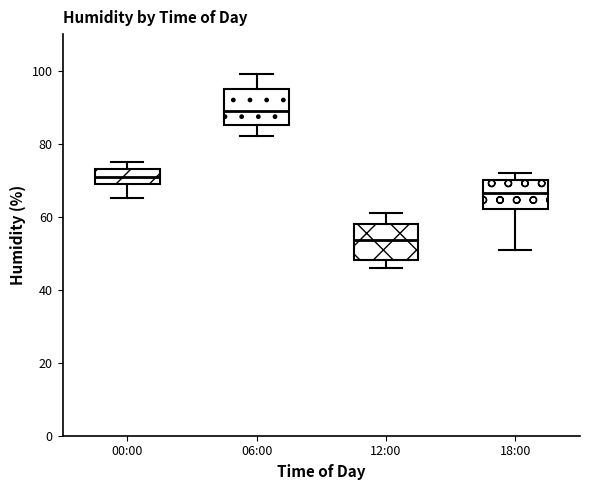

Reading left to right, transcribe this box plot: for each box, give where its median line is, the range the box spans, and where its two whiskers end, as read against the y-axis. The values are not printed on the chart, so give them approximately, as read against the axis.

00:00: median 72, box 70 to 74, whiskers 66 to 76
06:00: median 90, box 86 to 96, whiskers 82 to 100
12:00: median 54, box 48 to 58, whiskers 46 to 62
18:00: median 66, box 62 to 70, whiskers 52 to 72